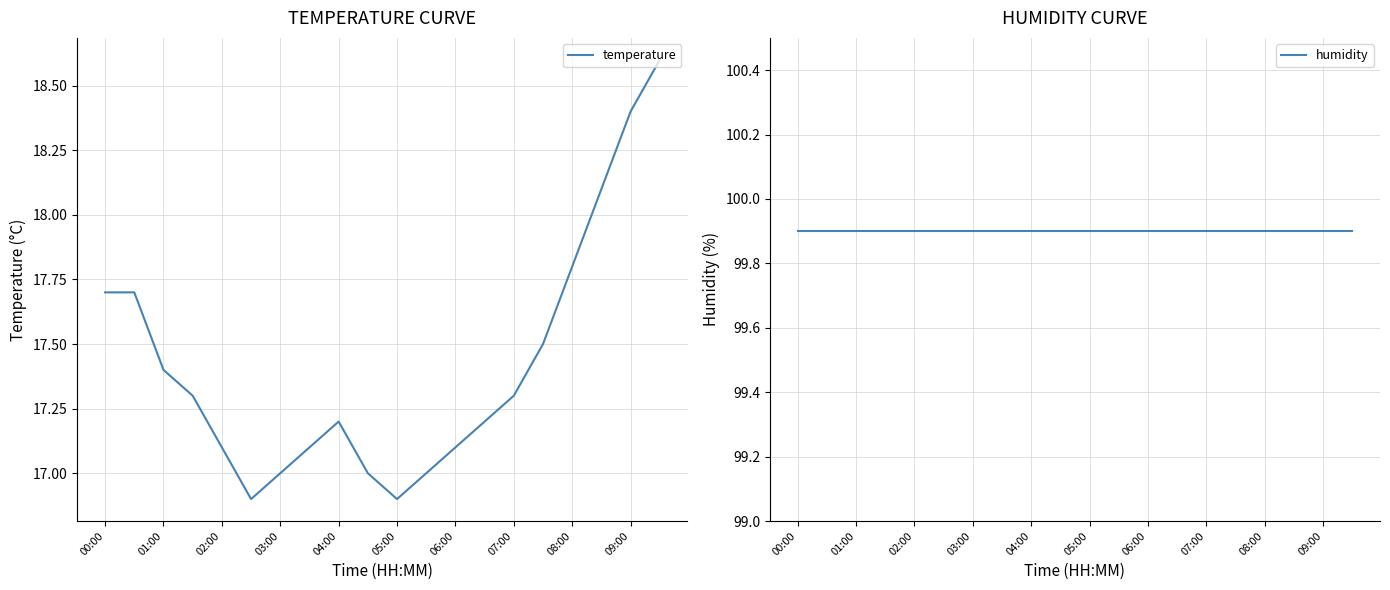

The temperature series shows 8.4 at 06:00. True or false?

False